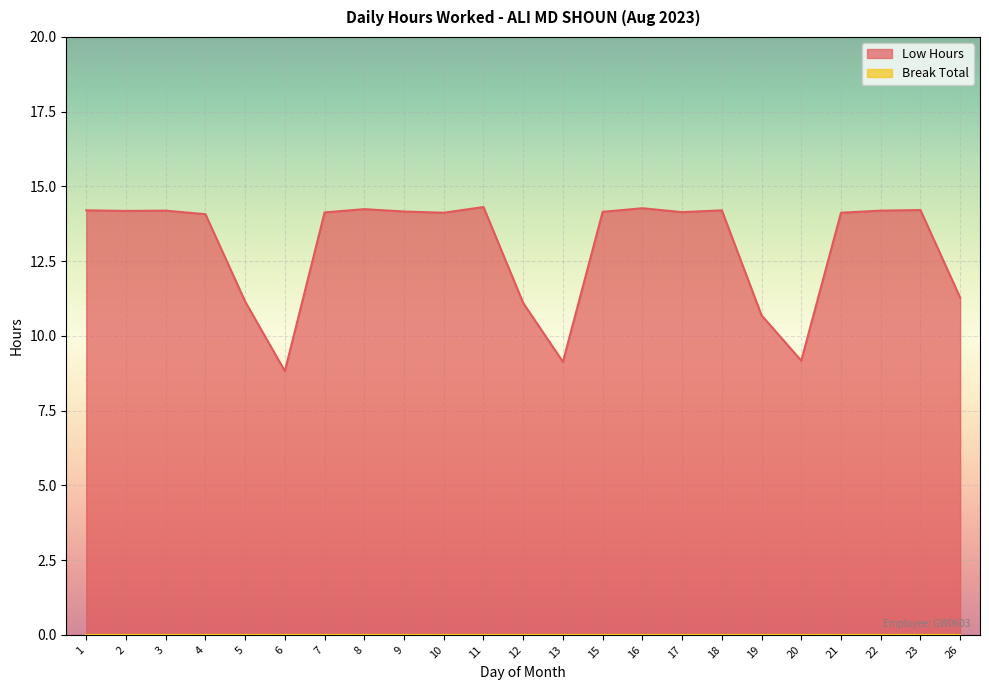

What is the difference between the second highest and minimum values?

5.4